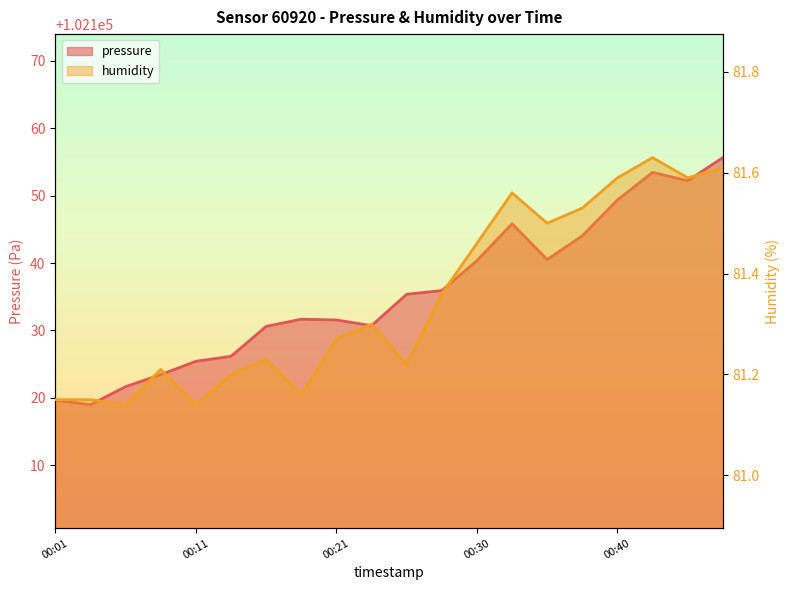

What is the difference between the maximum and minimum values in the humidity series?

0.5